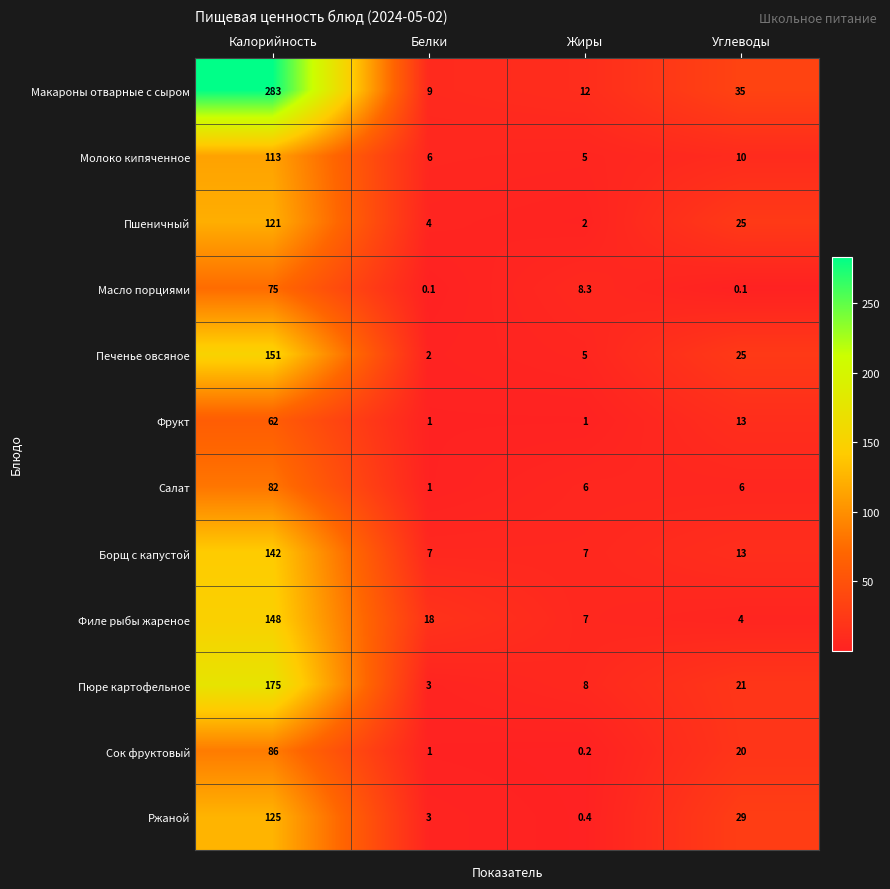

Which label corresponds to the largest value in the chart?

Калорийность